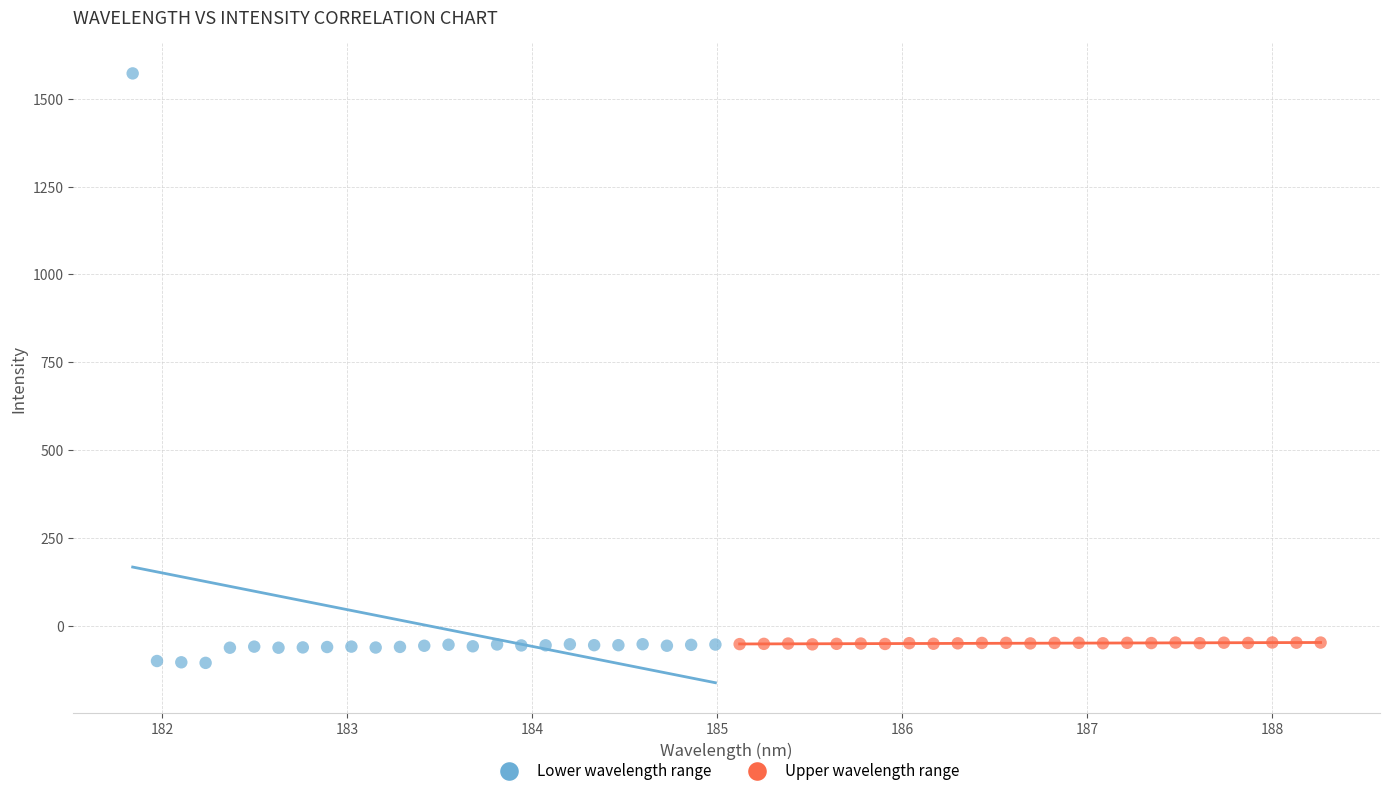

Which series contains the highest Y value?

Lower wavelength range